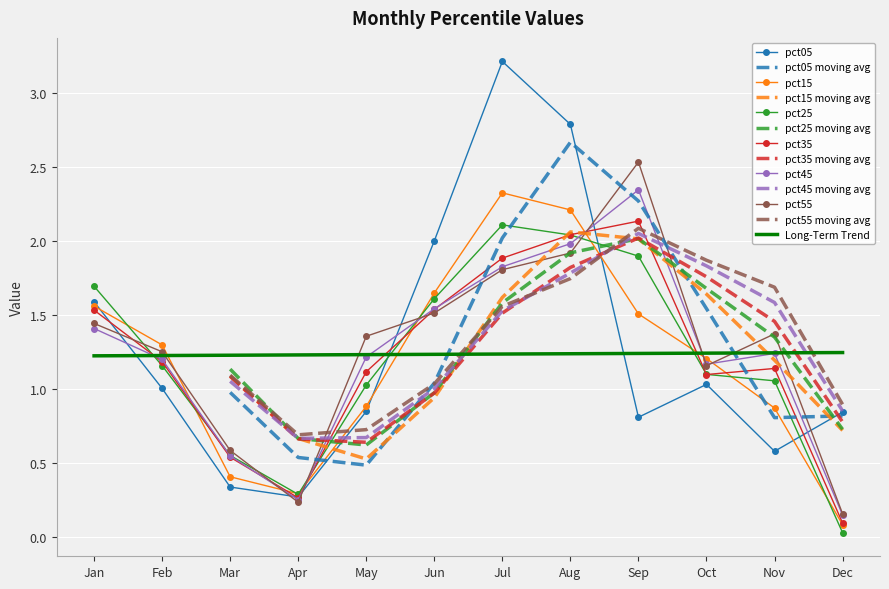

True or false: Long-Term Trend and pct15 intersect in this chart.

True